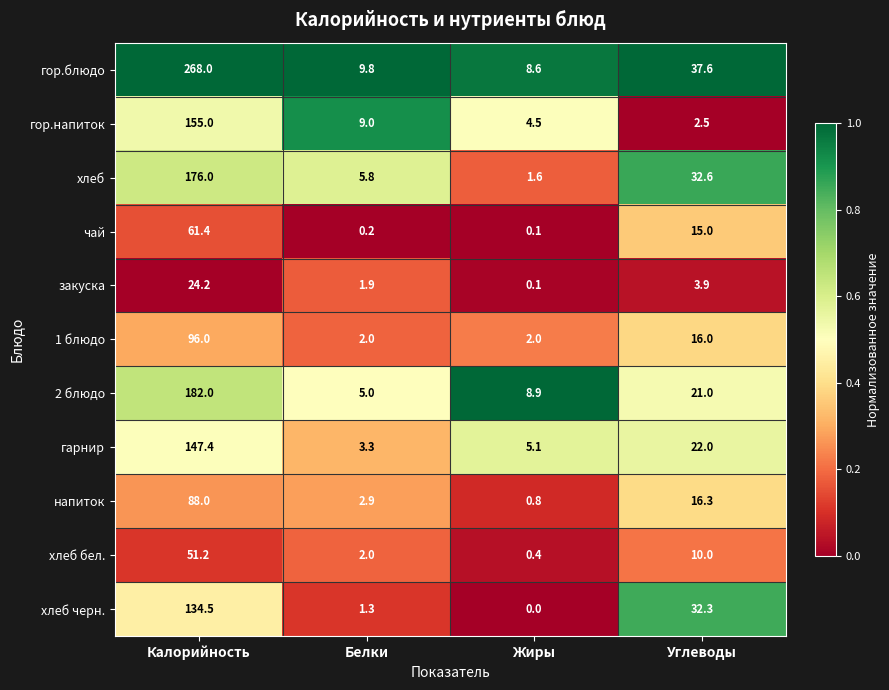

What is the spread (max minus min) of values at Жиры?

8.9